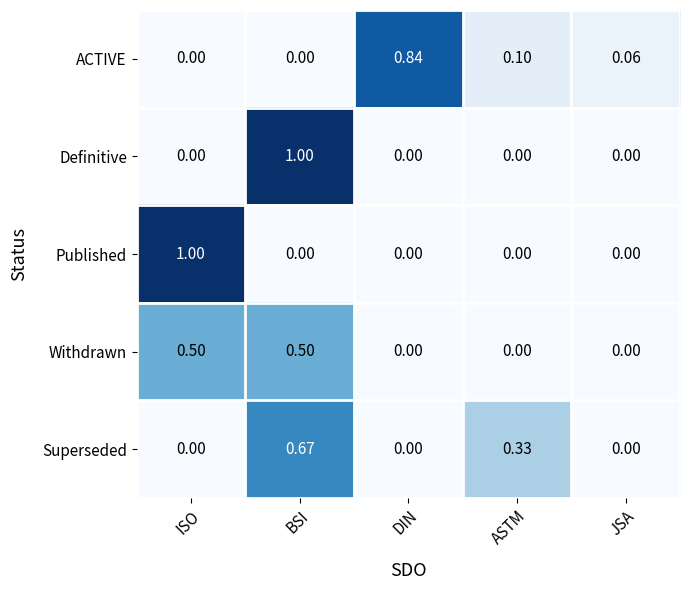

How many distinct data groups are displayed?

5